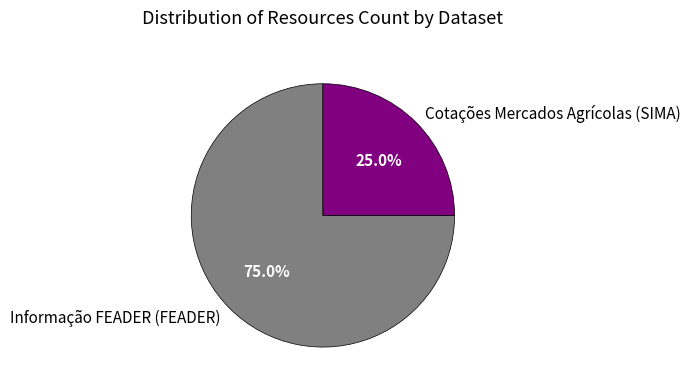

The Cotações Mercados Agrícolas (SIMA) slice represents 35% of the pie. True or false?

False